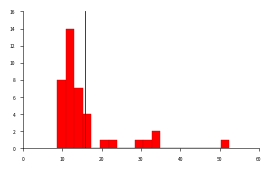

Around what value on the x-axis is the tallest bar? Give the approximate position of its centre, as read against the axis.

12